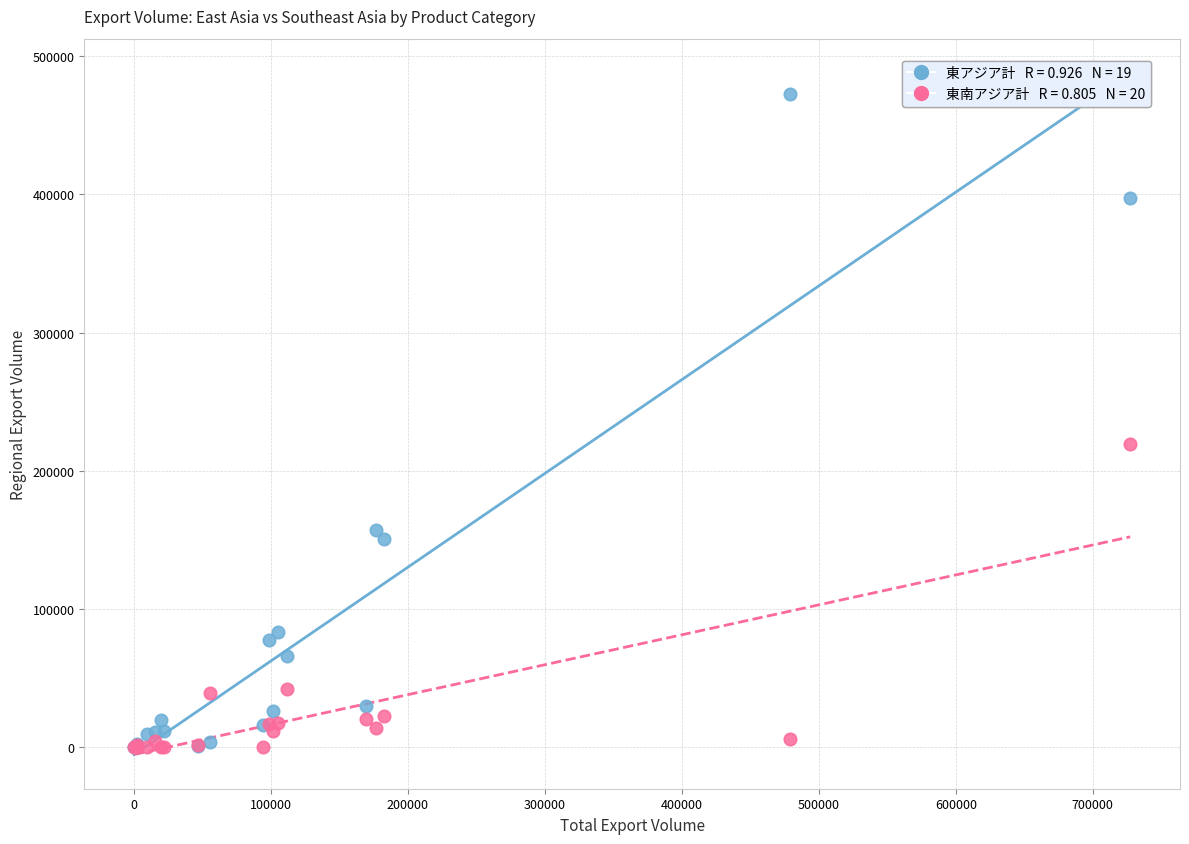

Across all series, what Y value is closest to 236117?

219620